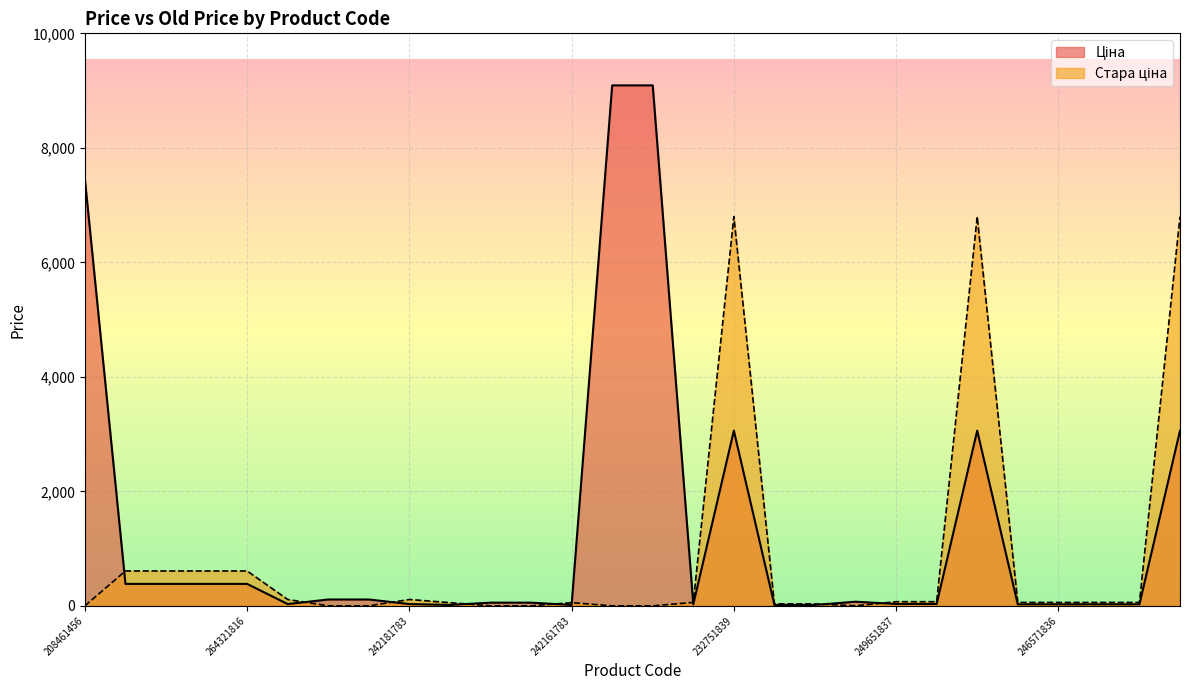

What is the value of the Ціна point at the 9th from the left?

30.9